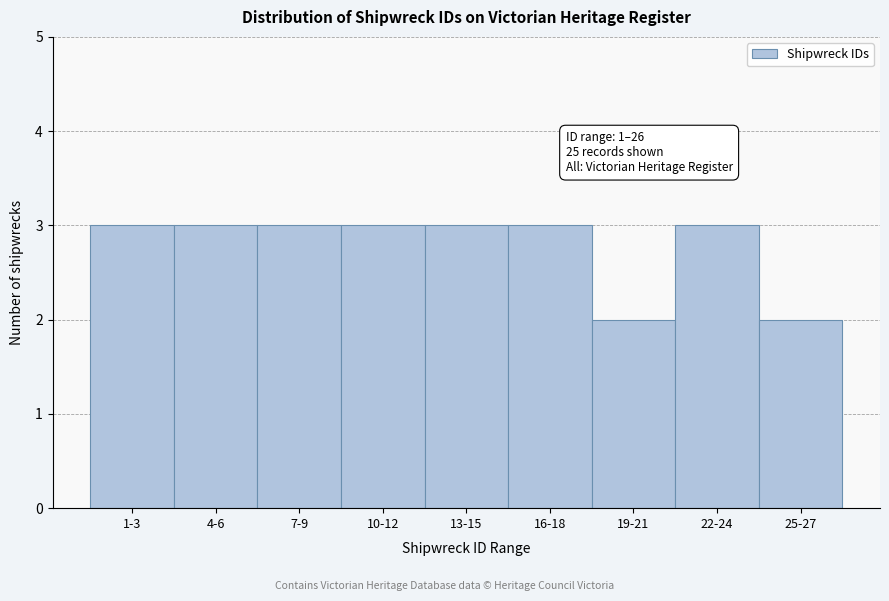

Reading left to right, list all the values displayed in this chart.

3	3	3	3	3	3	2	3	2